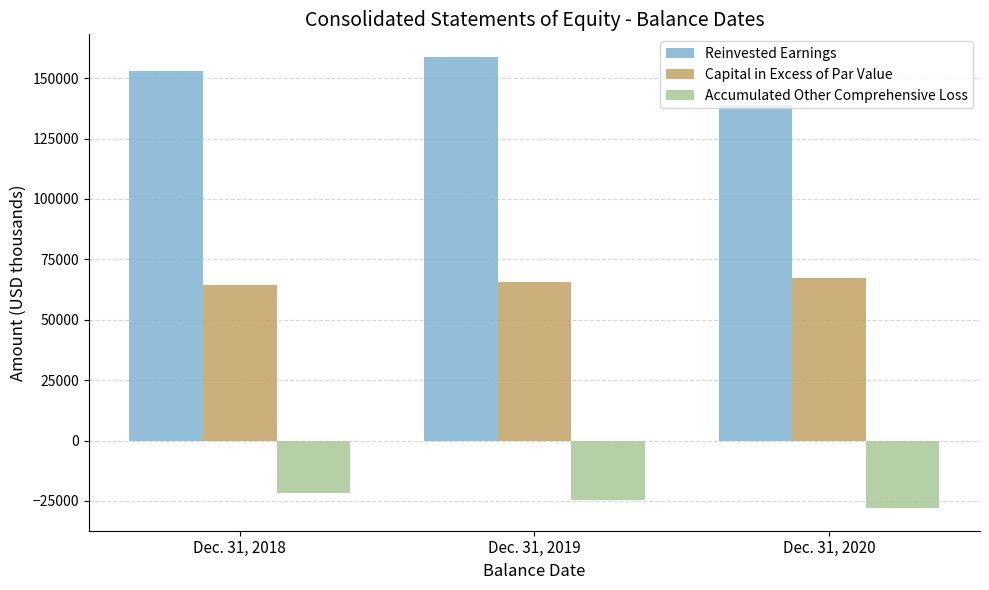

What is the total value across all series at Dec. 31, 2020?

178128